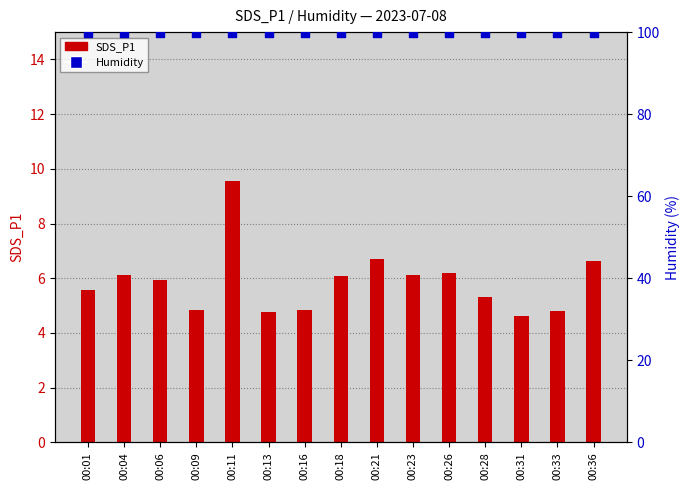

Which series reaches the maximum Y coordinate?

Humidity